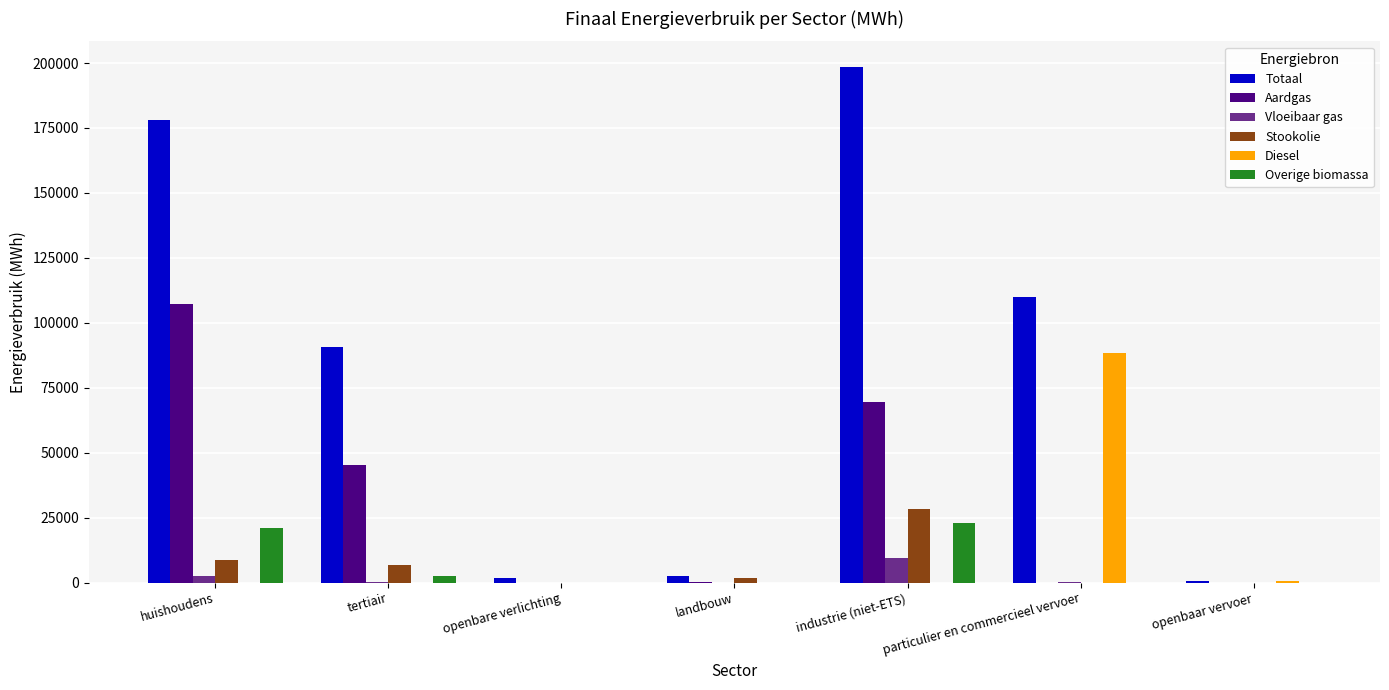

What is the sum of all Totaal values?

581940.6